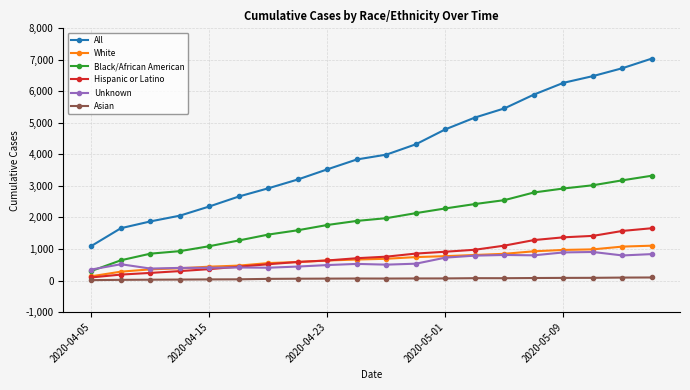

True or false: All has more than 1 points higher than both neighbors.

False